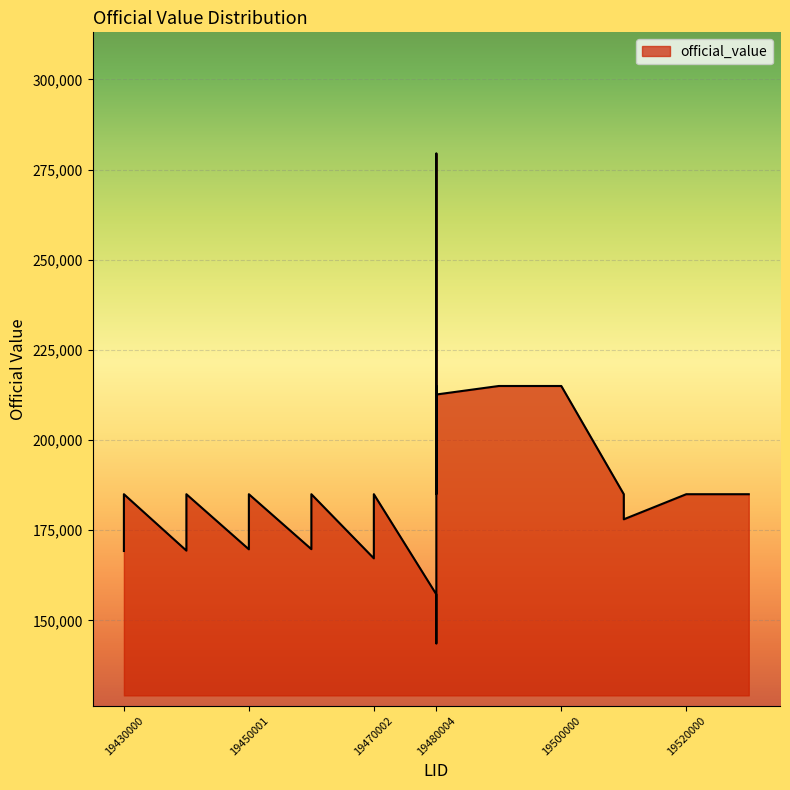

What is the minimum value shown in the chart?

143591